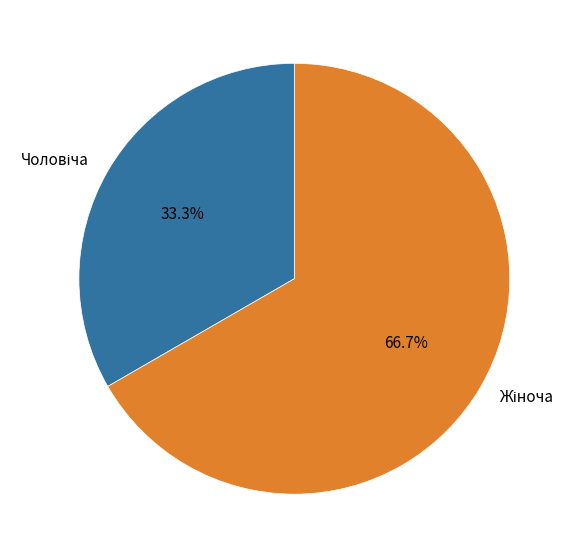

Is there any slice that represents more than half of the pie?

Yes